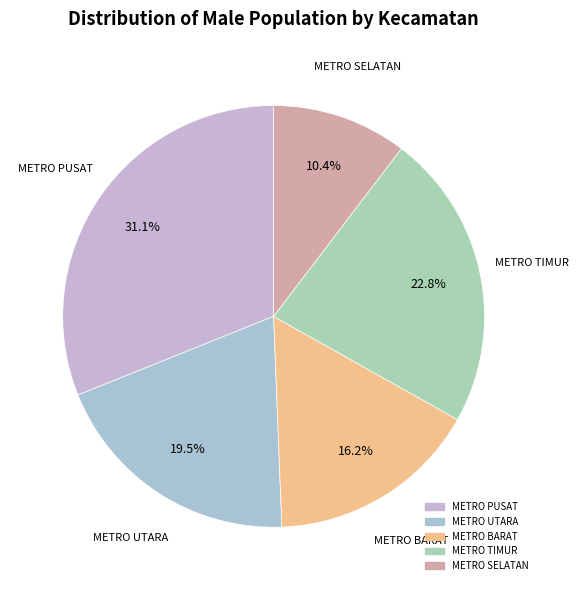

Rank the categories by value from highest to lowest.

METRO PUSAT, METRO TIMUR, METRO UTARA, METRO BARAT, METRO SELATAN